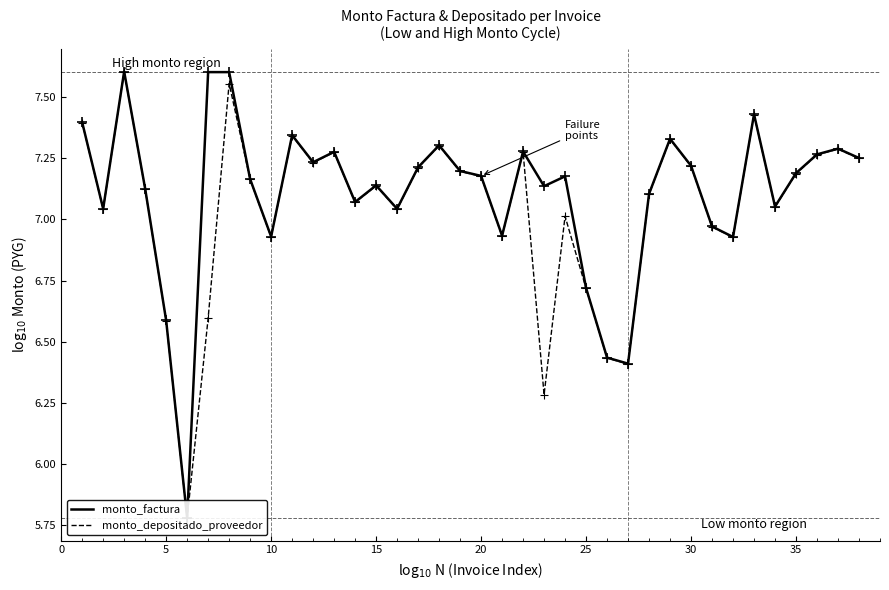

Which series contains the lowest Y value?

monto_depositado_proveedor